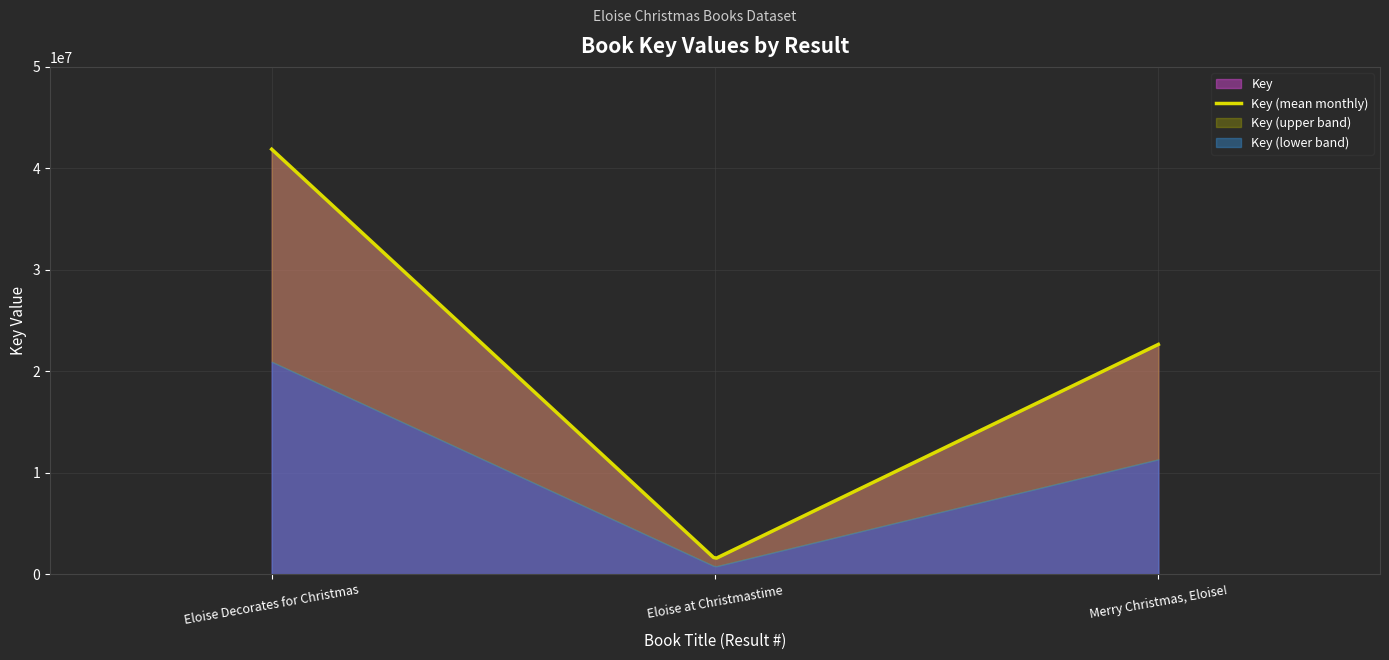

Reading left to right, transcribe all the data shown in this chart.

Eloise Decorates for Christmas=41883008	Eloise at Christmastime=1511118	Merry Christmas, Eloise!=22645381